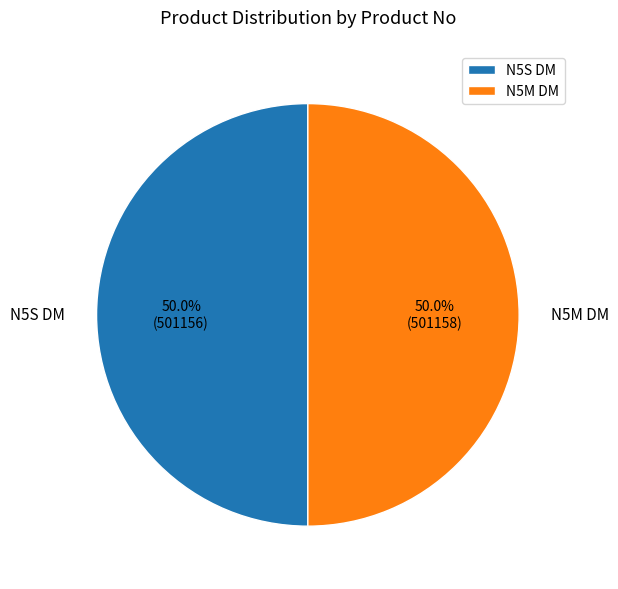

How many slices are in this pie chart?

2